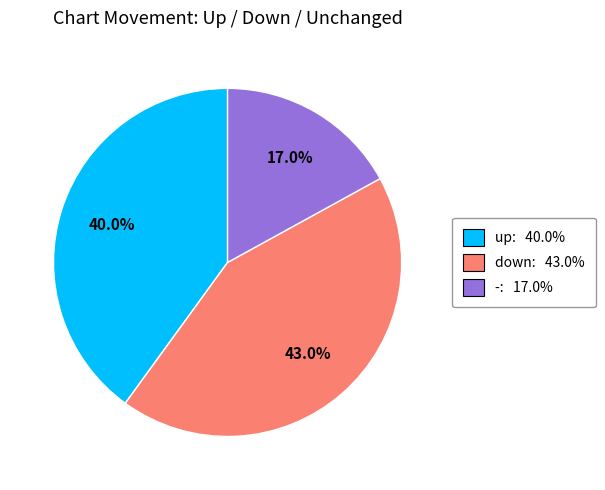

Between down and up, which is larger?

down